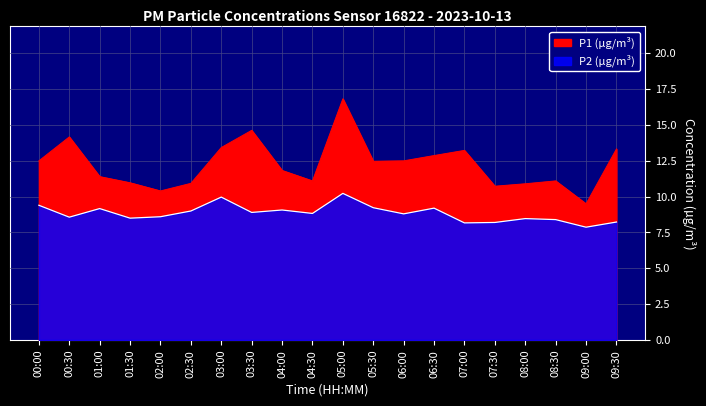

What is the minimum value for P1?

9.5